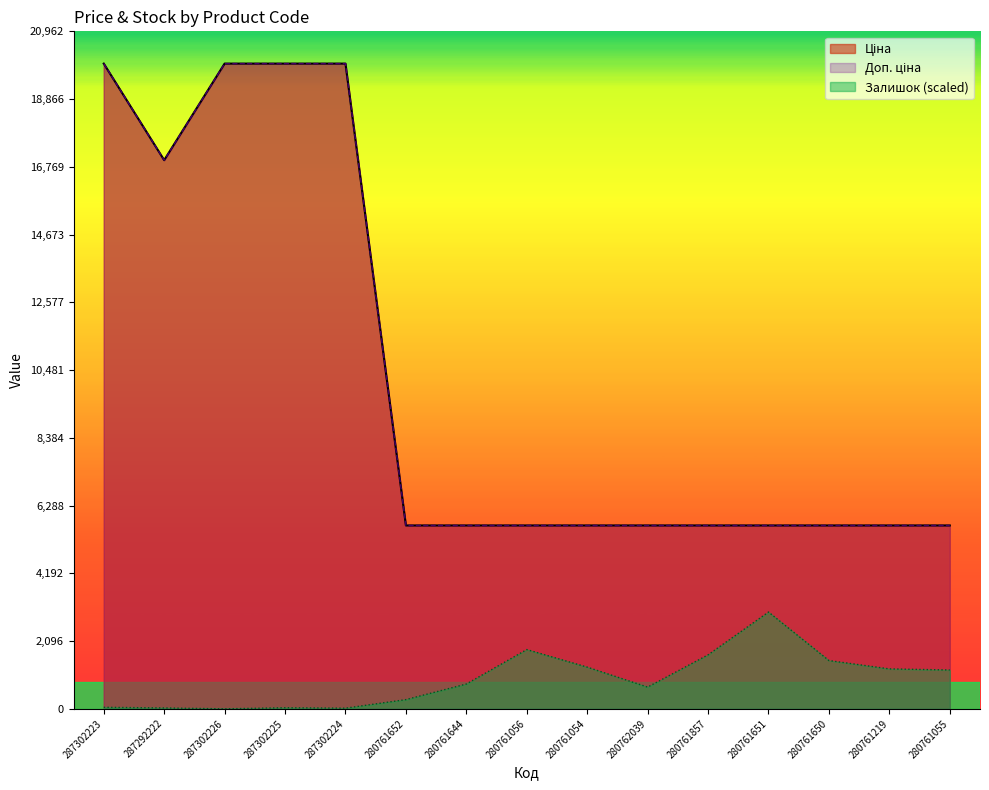

What is the total value across all series at 280761055?

12549.6